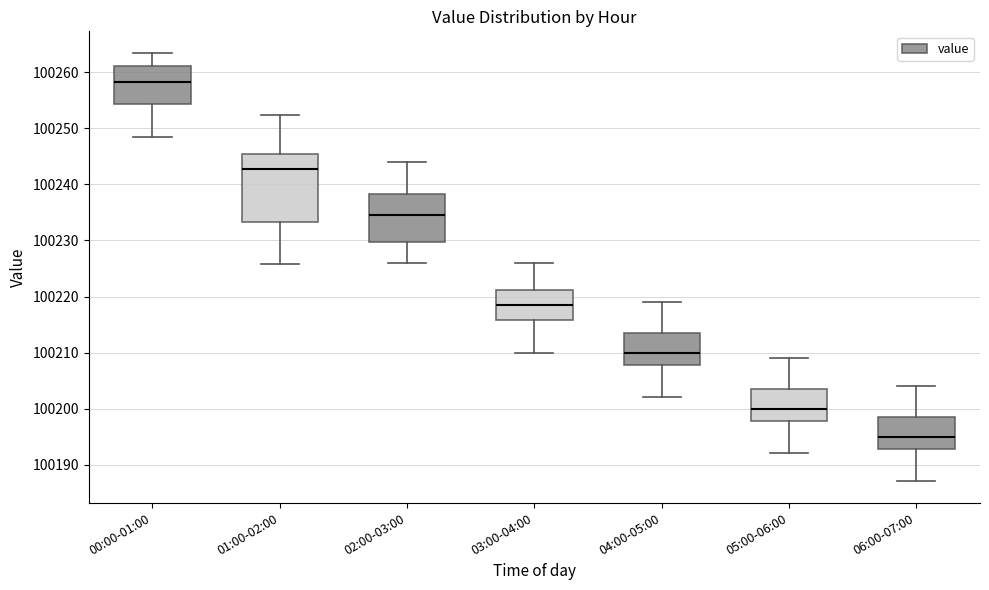

Which box is the tallest, from its lower edge to its upper edge?

01:00-02:00